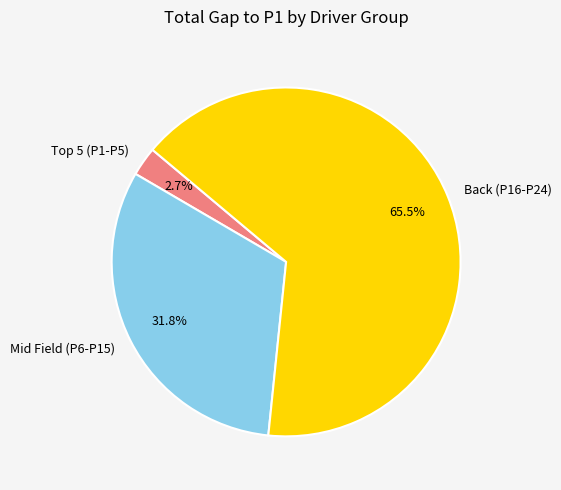

Approximately how many times larger is the value at Back (P16-P24) compared to Mid Field (P6-P15)?

2.1